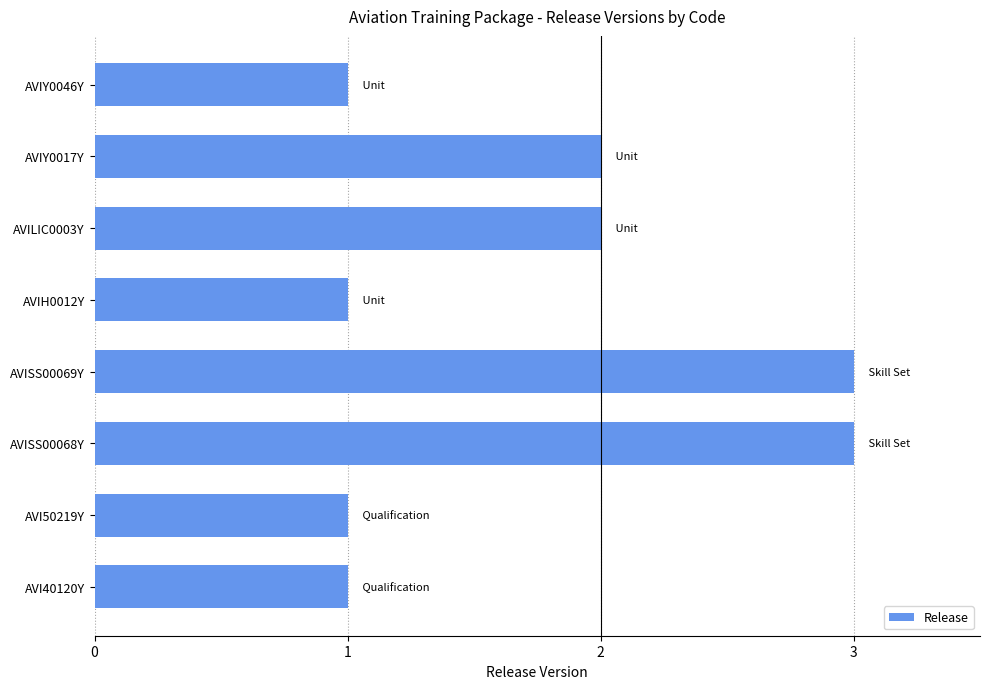

How many data points are less than 2?

4